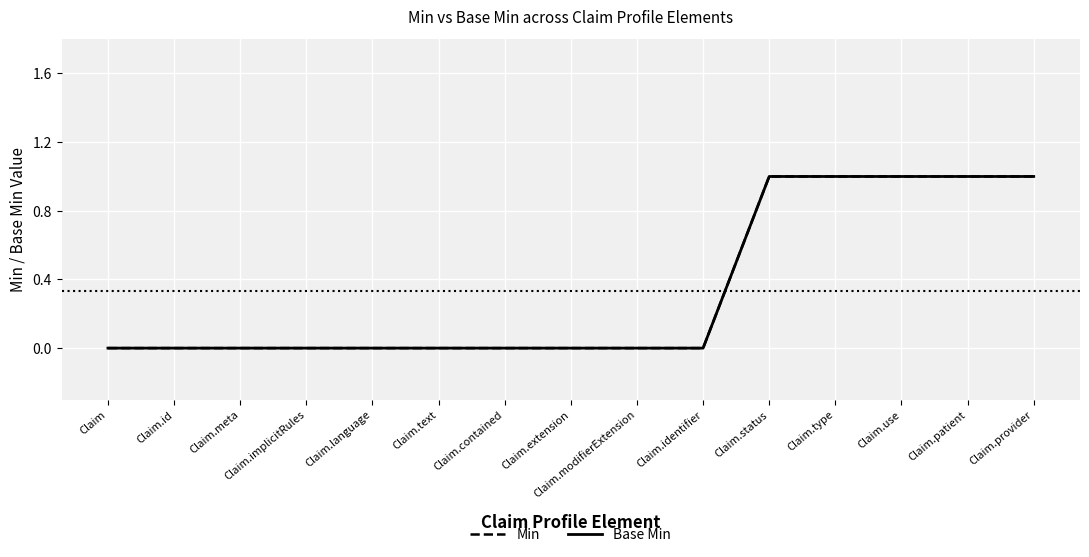

Which series has the largest total across all categories?

Min